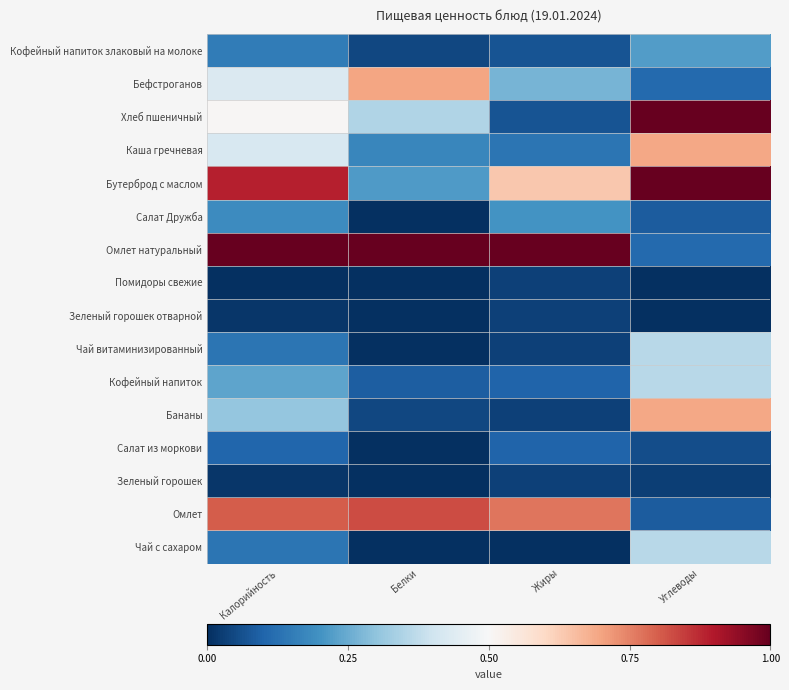

Reading right to left, what are all the values shown in this chart?

Кофейный напиток злаковый на молоке: Углеводы=0.2	Жиры=0.1	Белки=0.0	Калорийность=0.1
Бефстроганов: Углеводы=0.1	Жиры=0.3	Белки=0.7	Калорийность=0.4
Хлеб пшеничный: Углеводы=1.0	Жиры=0.1	Белки=0.3	Калорийность=0.5
Каша гречневая: Углеводы=0.7	Жиры=0.1	Белки=0.2	Калорийность=0.4
Бутерброд с маслом: Углеводы=1.0	Жиры=0.6	Белки=0.2	Калорийность=0.9
Салат Дружба: Углеводы=0.1	Жиры=0.2	Белки=0.0	Калорийность=0.2
Омлет натуральный: Углеводы=0.1	Жиры=1.0	Белки=1.0	Калорийность=1.0
Помидоры свежие: Углеводы=0.0	Жиры=0.0	Белки=0.0	Калорийность=0.0
Зеленый горошек отварной: Углеводы=0.0	Жиры=0.0	Белки=0.0	Калорийность=0.0
Чай витаминизированный: Углеводы=0.4	Жиры=0.0	Белки=0.0	Калорийность=0.1
Кофейный напиток: Углеводы=0.4	Жиры=0.1	Белки=0.1	Калорийность=0.2
Бананы: Углеводы=0.7	Жиры=0.0	Белки=0.0	Калорийность=0.3
Салат из моркови: Углеводы=0.1	Жиры=0.1	Белки=0.0	Калорийность=0.1
Зеленый горошек: Углеводы=0.0	Жиры=0.0	Белки=0.0	Калорийность=0.0
Омлет: Углеводы=0.1	Жиры=0.8	Белки=0.8	Калорийность=0.8
Чай с сахаром: Углеводы=0.4	Жиры=0.0	Белки=0.0	Калорийность=0.1